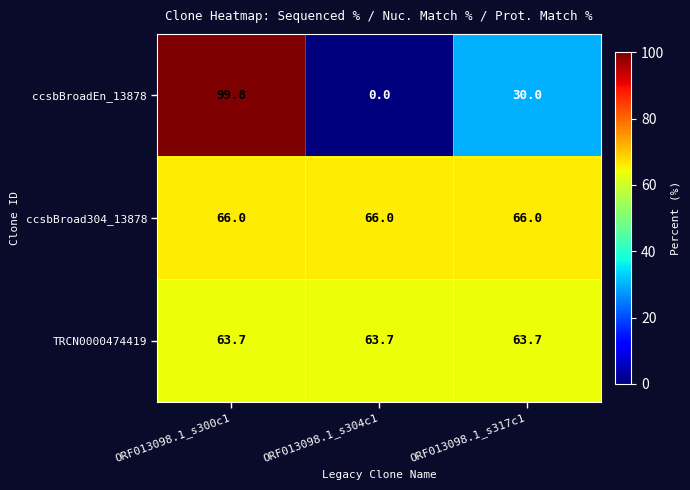

At which category does the chart reach its peak across all series?

ORF013098.1_s300c1